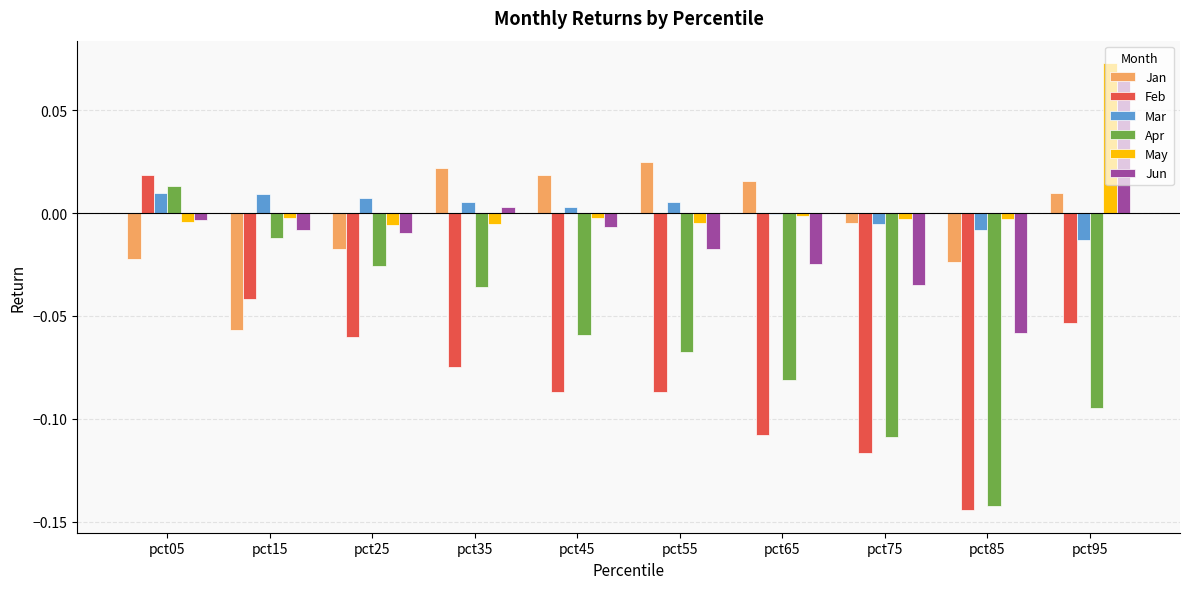

Which category has the highest value in the Jun series?

pct95